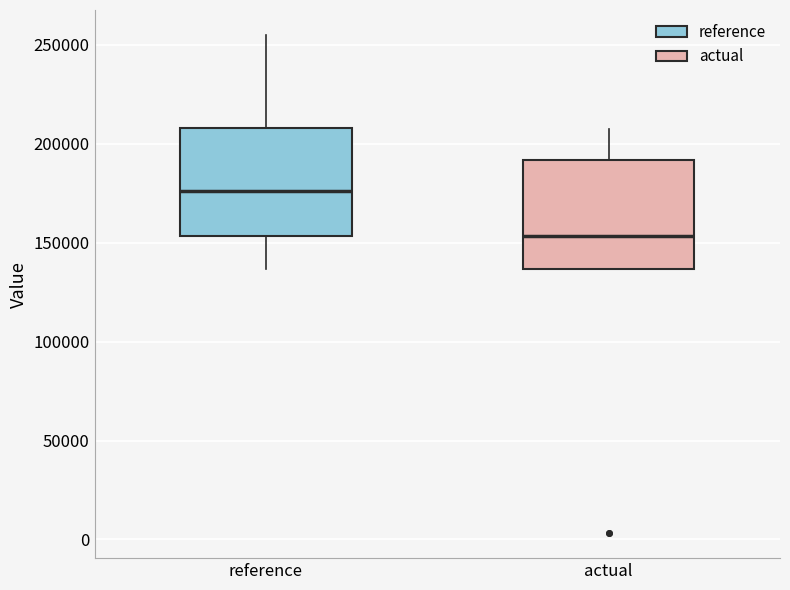

Reading left to right, read every box against the y-axis: the position of its median line, the range the box covers, and the ends of its whiskers. The values are not printed on the chart, so give them approximately, as read against the axis.

reference: median 175000, box 155000 to 210000, whiskers 135000 to 255000
actual: median 155000, box 135000 to 190000, whiskers 135000 to 210000